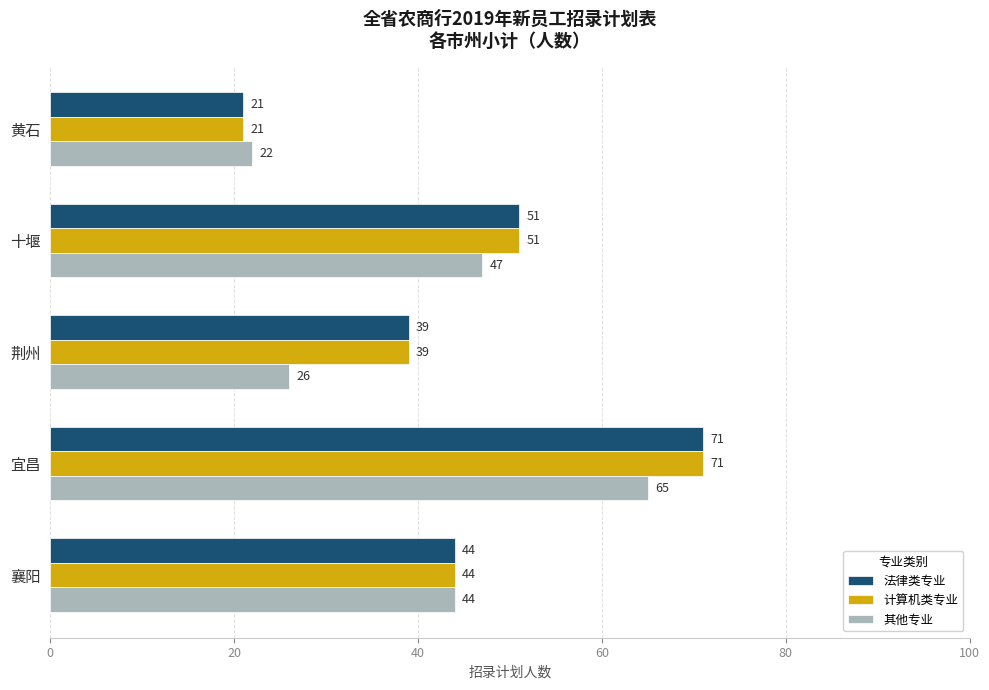

True or false: 其他专业 has a value of 26 at 荆州.

True